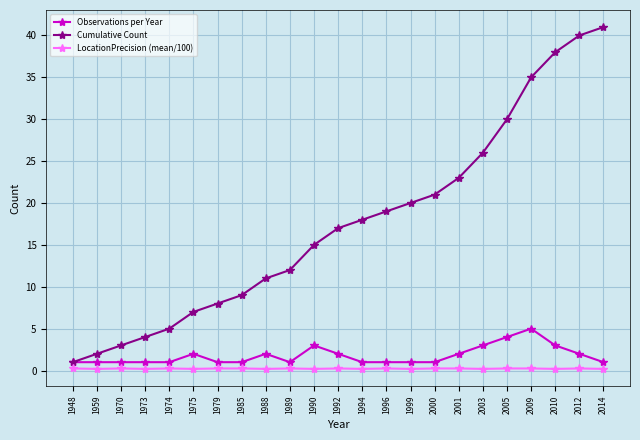

What is the value of the Cumulative Count point at the 19th from the left?

30.0